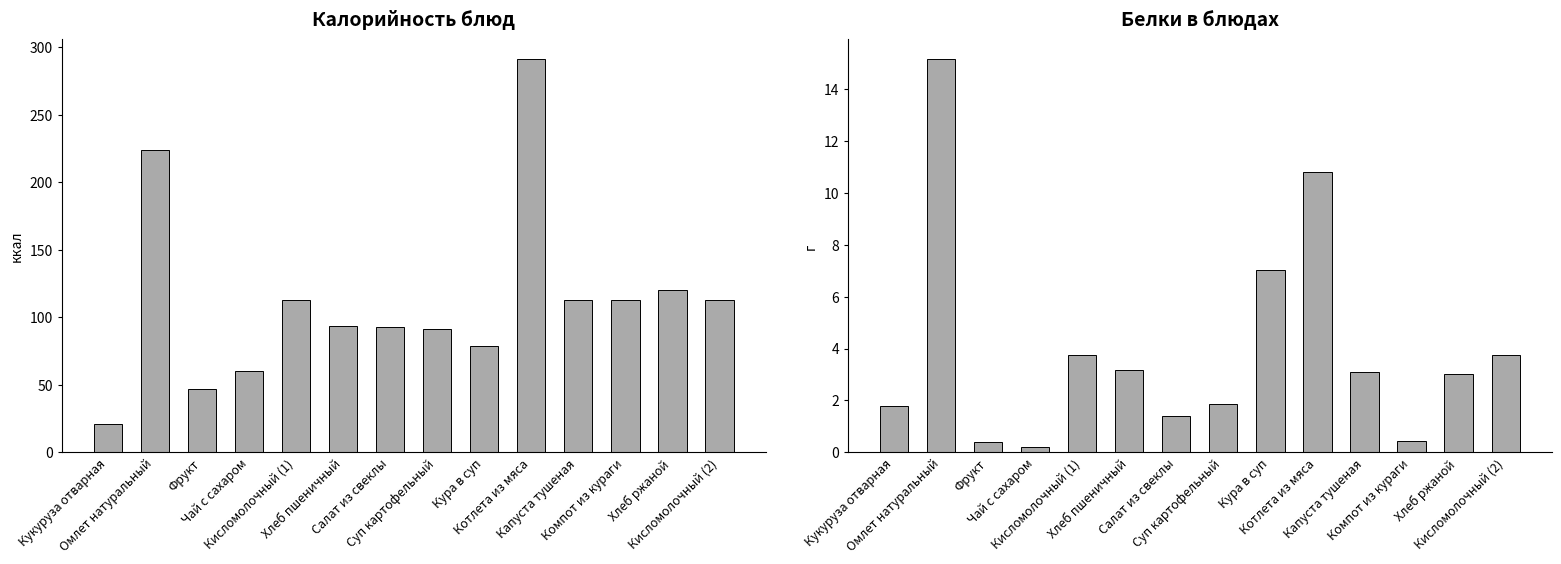

Reading left to right, list all the values displayed in this chart.

Калорийность: Кукуруза отварная=21.2	Омлет натуральный=223.6	Фрукт=47.0	Чай с сахаром=60.0	Кисломолочный (1)=112.5	Хлеб пшеничный=93.5	Салат из свеклы=92.8	Суп картофельный=91.2	Кура в суп=78.6	Котлета из мяса=291.2	Капуста тушеная=112.7	Компот из кураги=113.0	Хлеб ржаной=120.2	Кисломолочный (2)=112.5
Белки: Кукуруза отварная=1.8	Омлет натуральный=15.1	Фрукт=0.4	Чай с сахаром=0.2	Кисломолочный (1)=3.8	Хлеб пшеничный=3.2	Салат из свеклы=1.4	Суп картофельный=1.9	Кура в суп=7.0	Котлета из мяса=10.8	Капуста тушеная=3.1	Компот из кураги=0.4	Хлеб ржаной=3.0	Кисломолочный (2)=3.8